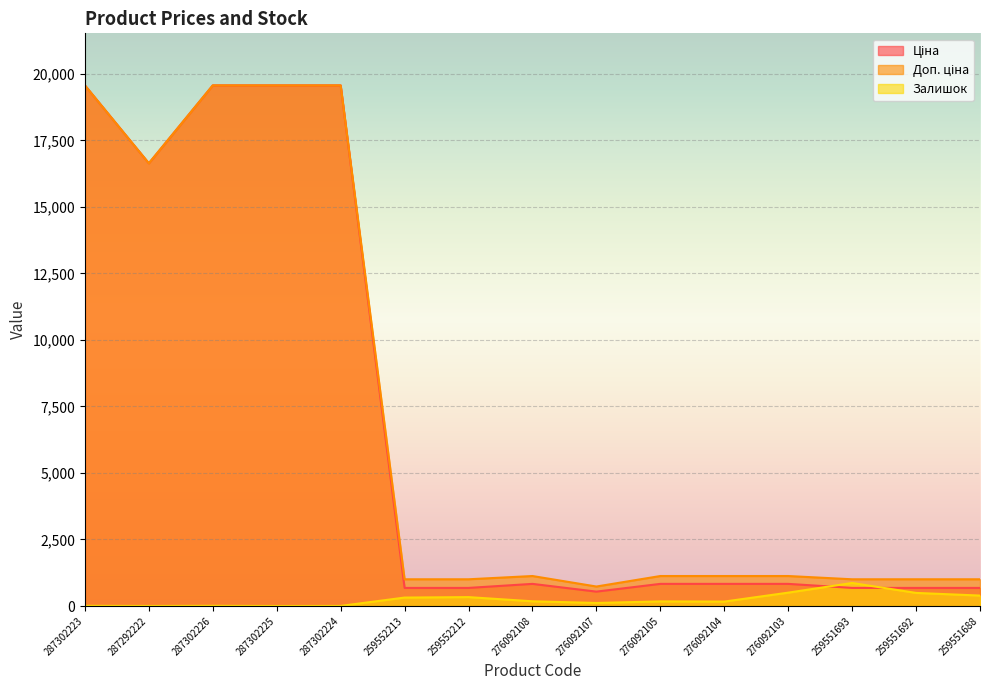

Reading left to right, what are all the values shown in this chart?

Ціна: 19564.9	16636.8	19564.9	19564.9	19564.9	679.8	679.8	831.5	540.5	831.5	831.5	831.5	679.8	679.8	679.8
Доп. ціна: 19564.9	16636.8	19564.9	19564.9	19564.9	1004.1	1004.1	1126.7	732.0	1126.7	1126.7	1126.7	1004.1	1004.1	1004.1
Залишок: 7.0	1.0	7.0	0.0	3.0	317.0	334.0	177.0	114.0	173.0	166.0	502.0	865.0	492.0	392.0